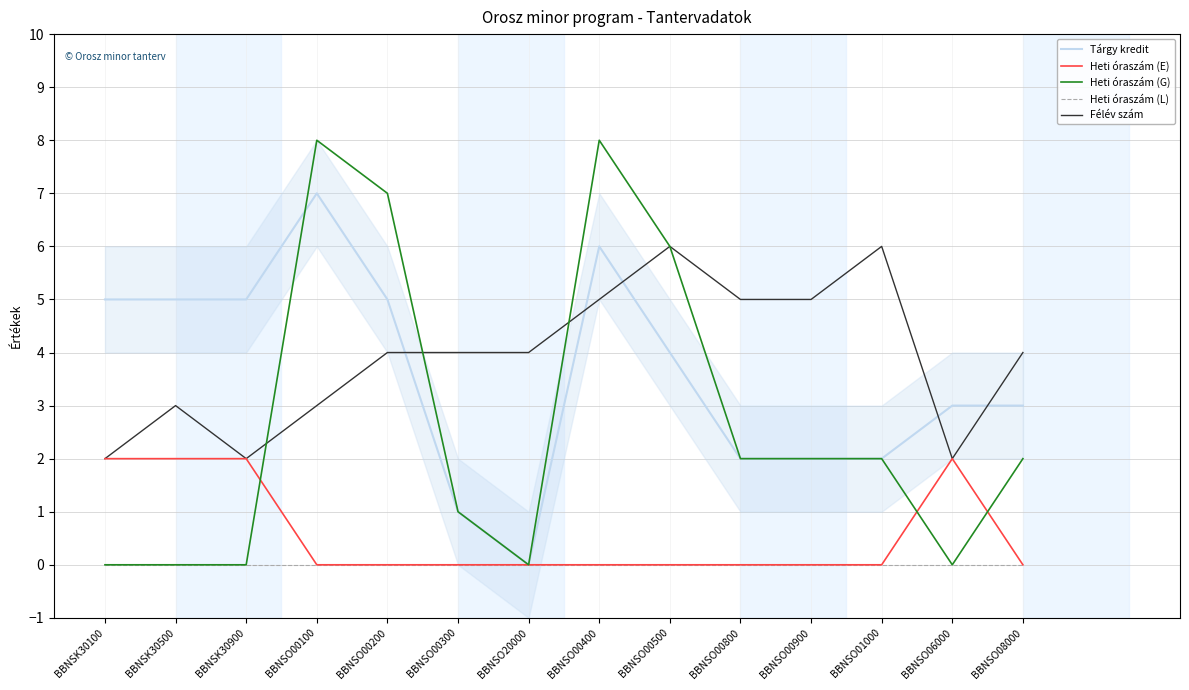

Where do Tárgy kredit and Félév szám first cross each other?

BBNSO00200 and BBNSO00300